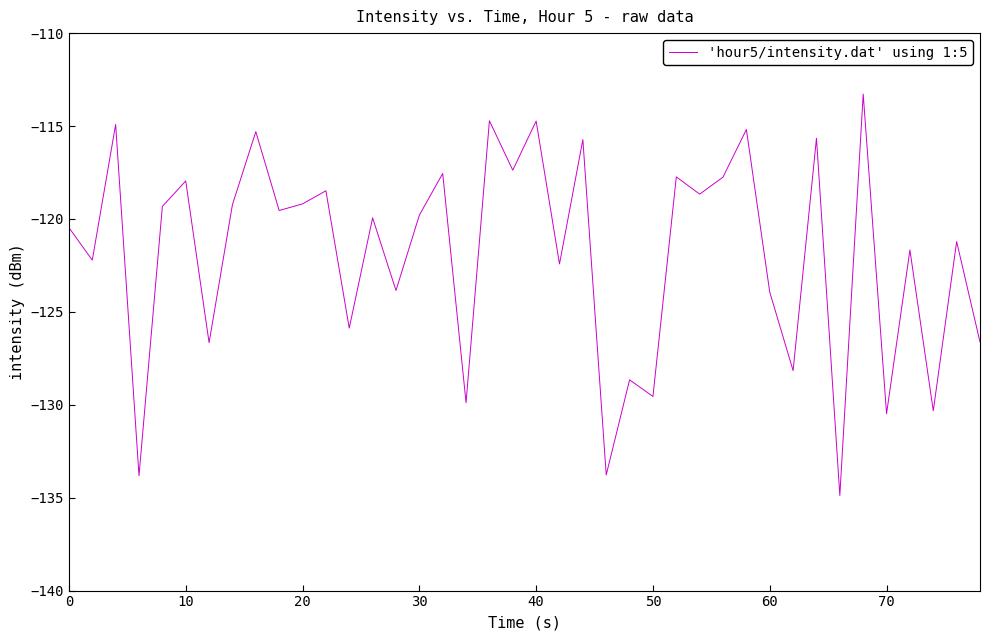

What is the greatest value displayed?

-113.3